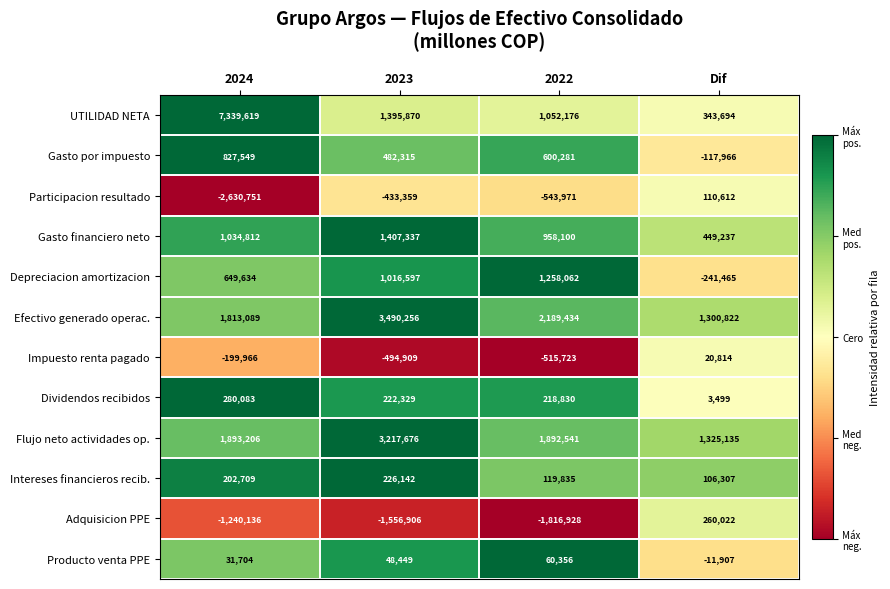

Is it true that Gasto por impuesto equals 827549 at 2024?

True